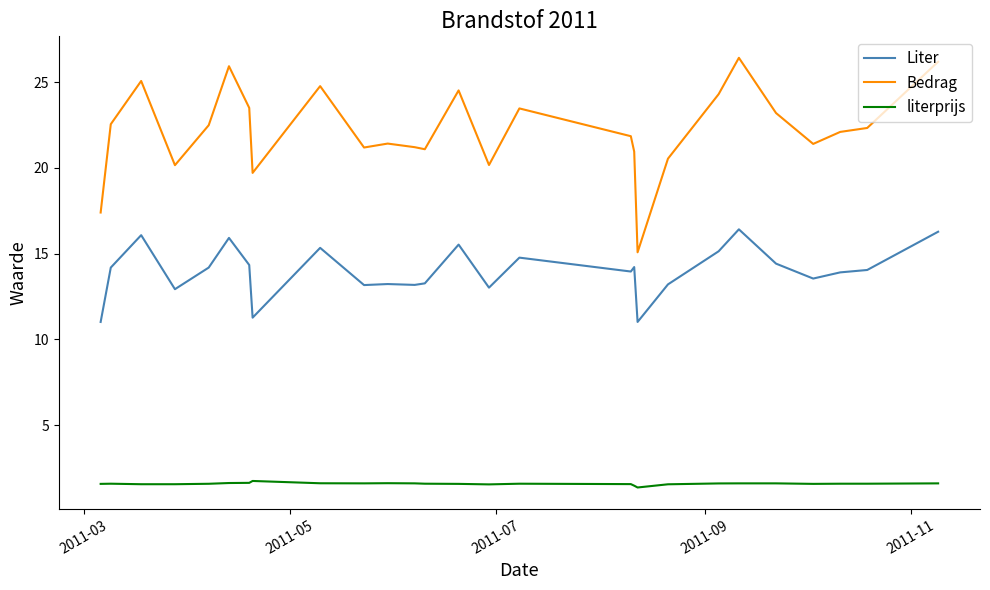

Which series has the widest spread of values?

Bedrag